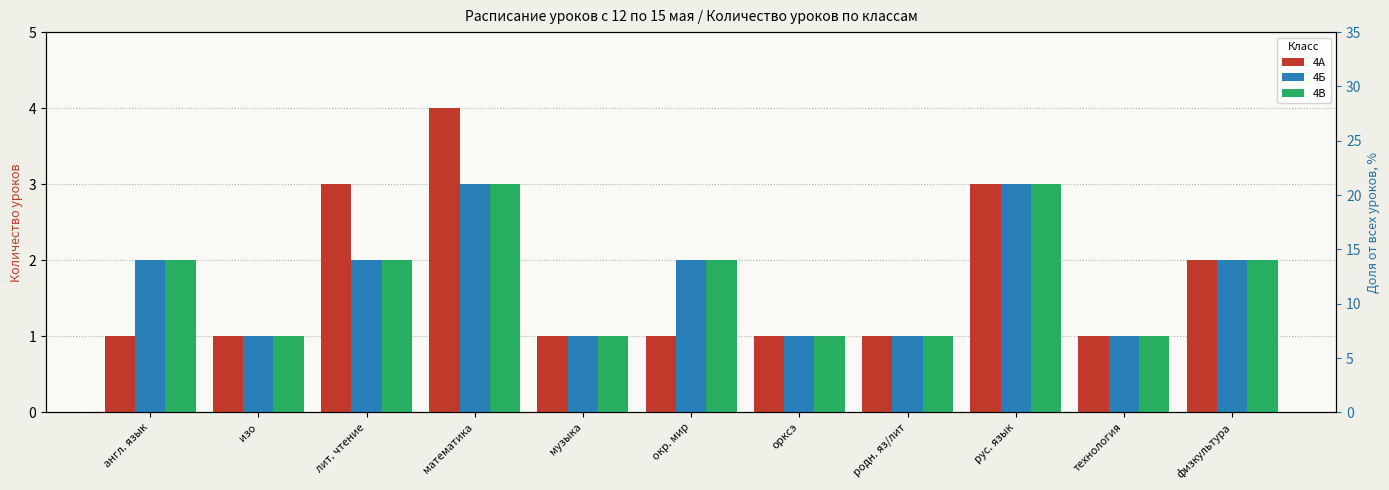

Which series reaches the maximum Y coordinate?

4А %